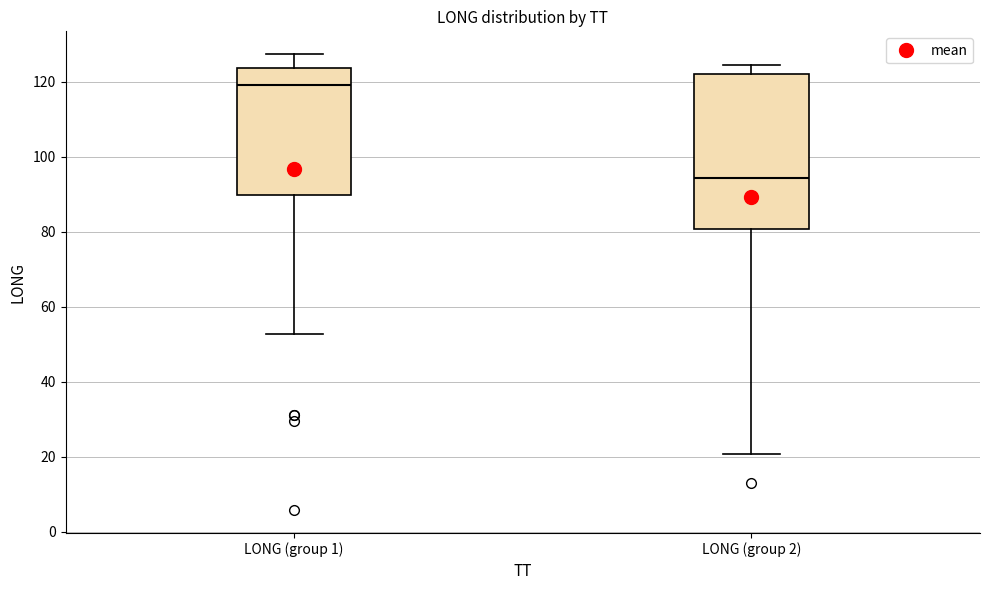

Reading left to right, read every box against the y-axis: the position of its median line, the range the box covers, and the ends of its whiskers. The values are not printed on the chart, so give them approximately, as read against the axis.

LONG (group 1): median 118, box 90 to 124, whiskers 52 to 128
LONG (group 2): median 94, box 80 to 122, whiskers 20 to 124